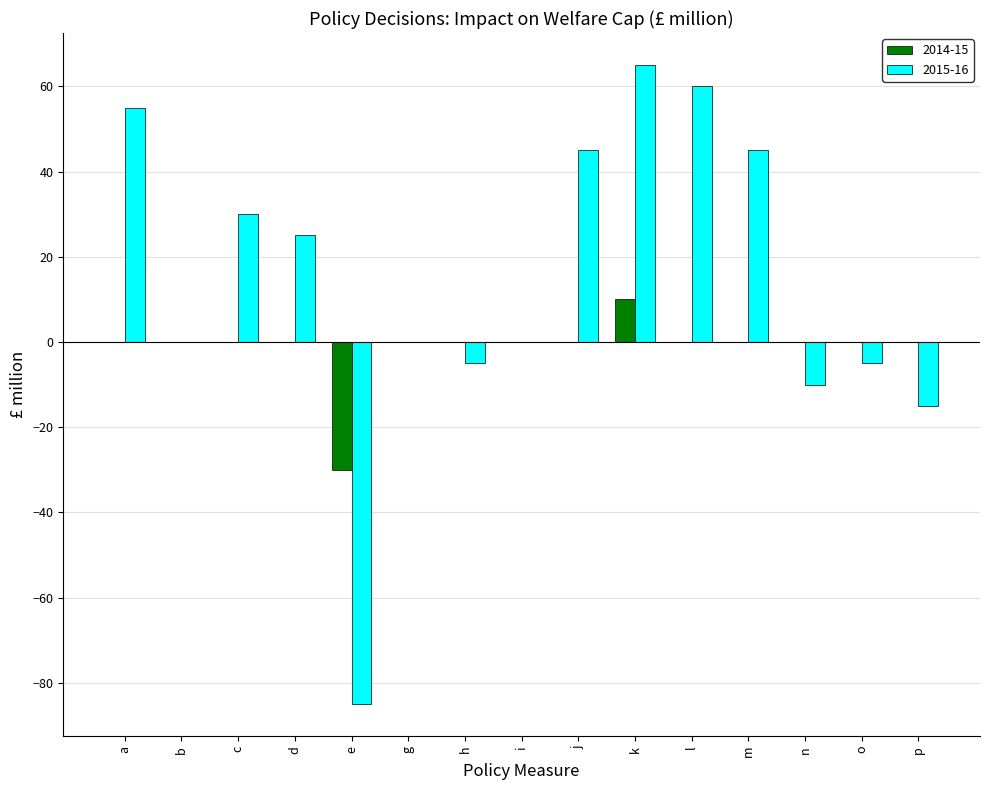

Which series has the largest range (max minus min)?

2015-16